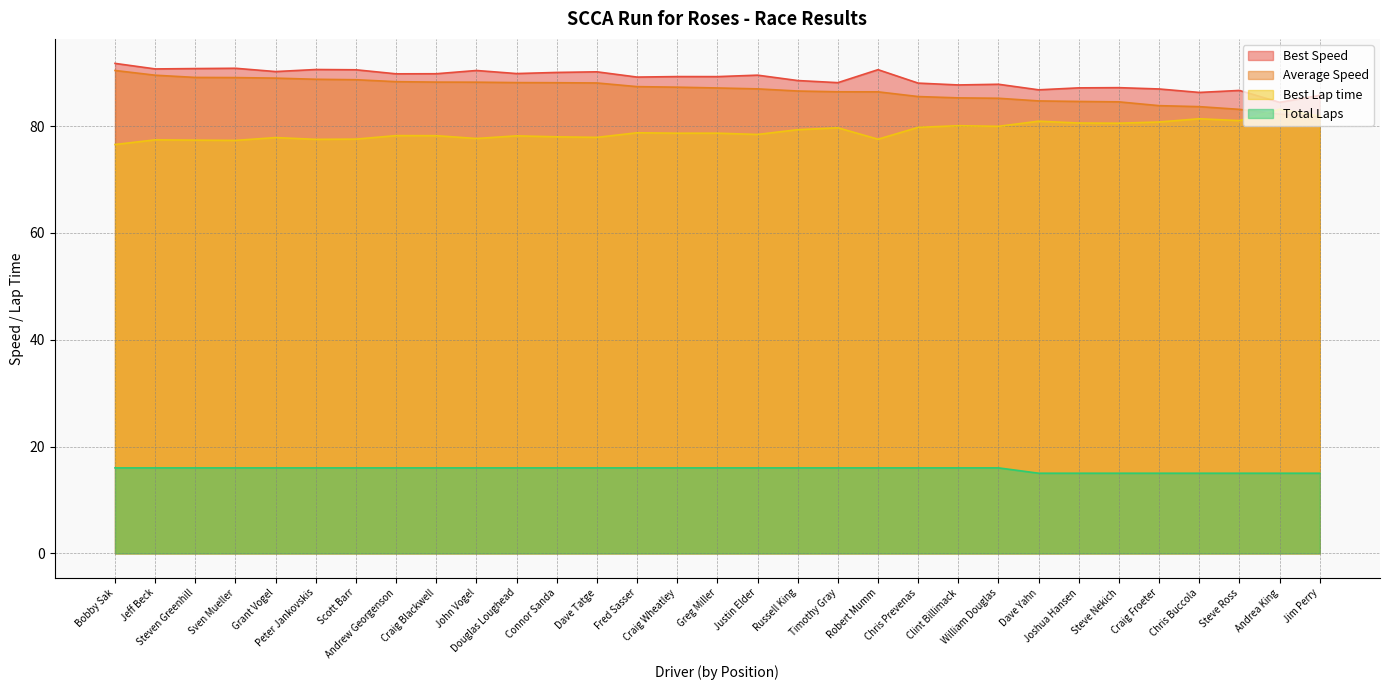

How many data points in Best Speed are above 89?

18